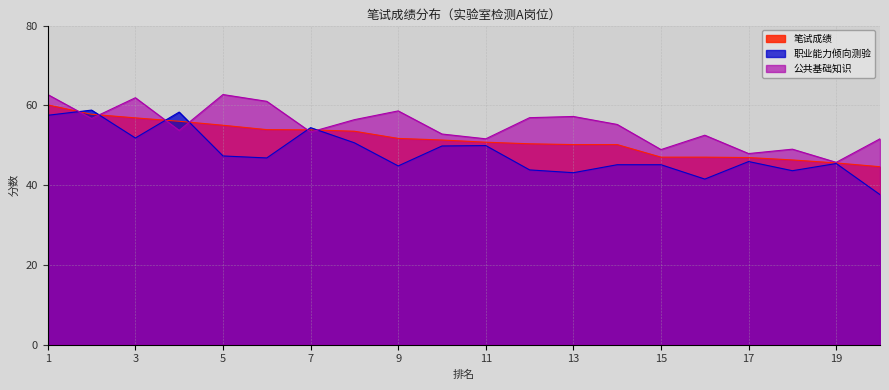

How many categories are shown in the chart?

20